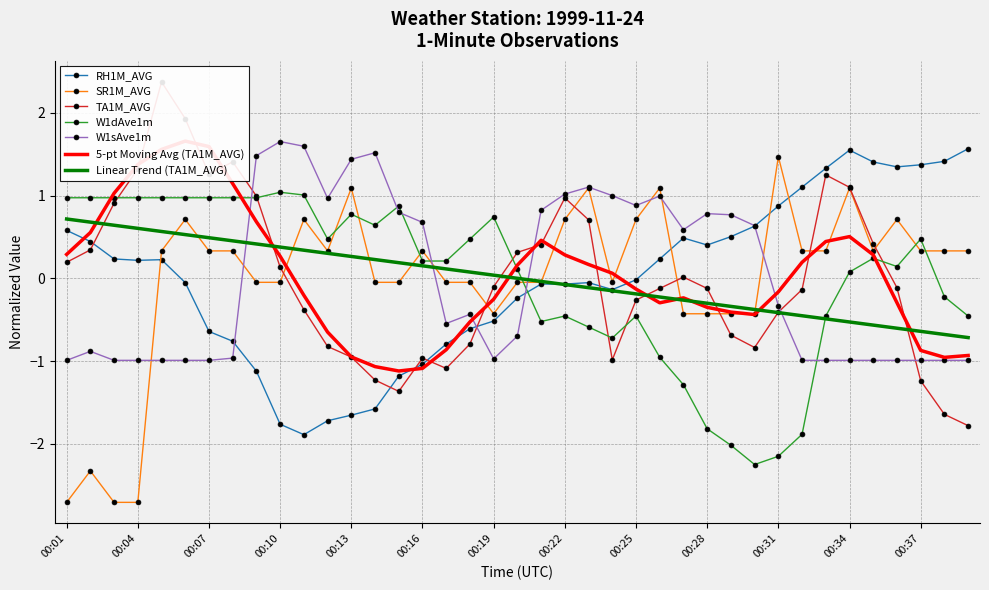

The W1dAve1m series shows -3.1 at 00:28. True or false?

False